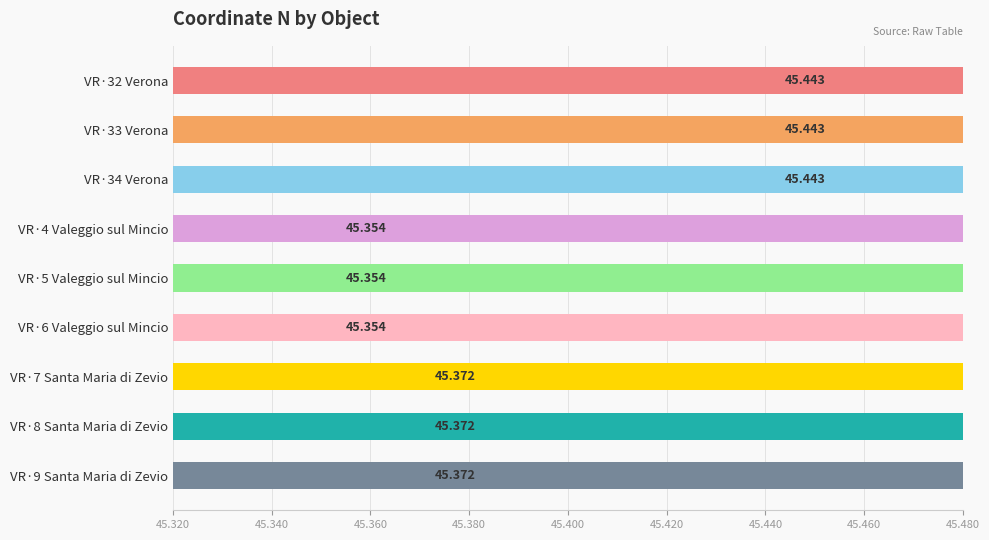

What is the maximum value shown in the chart?

45.4